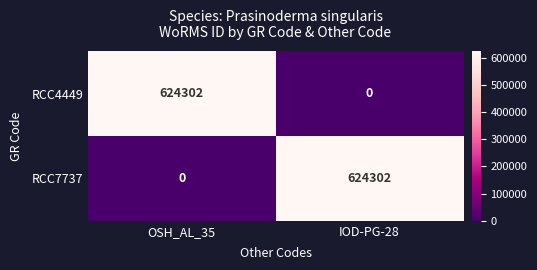

The value of RCC4449 at IOD-PG-28 is 331542. True or false?

False